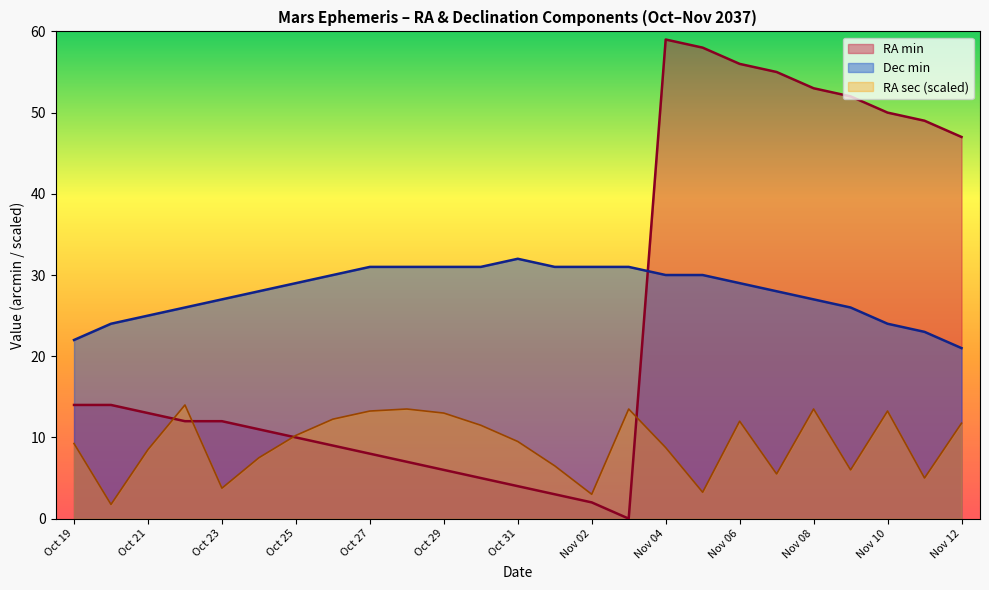

What value does the RA sec series have at Nov 04?

8.8